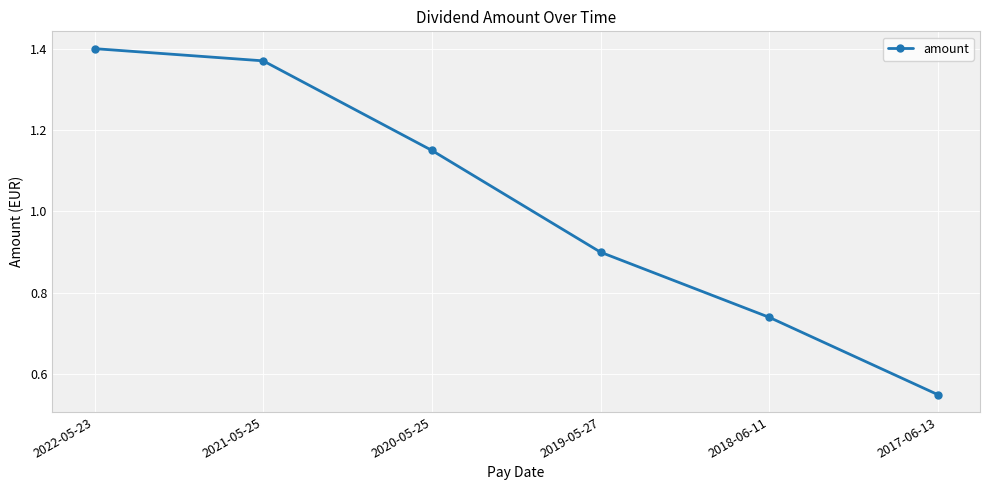

Which label corresponds to the smallest value in the chart?

2017-06-13